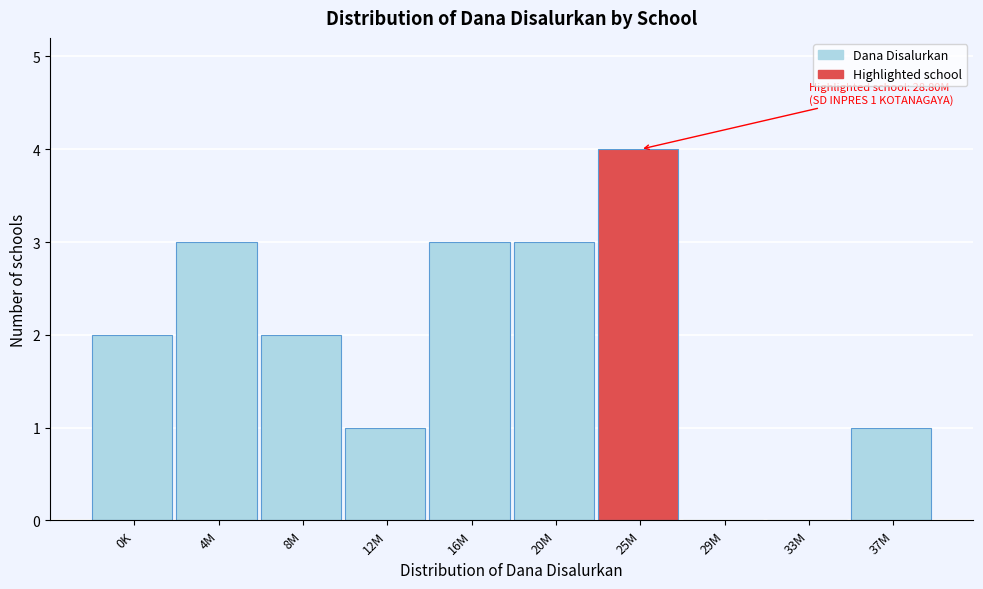

Reading left to right, what are all the values shown in this chart?

0K=2	4M=3	8M=2	12M=1	16M=3	20M=3	25M=4	29M=0	33M=0	37M=1